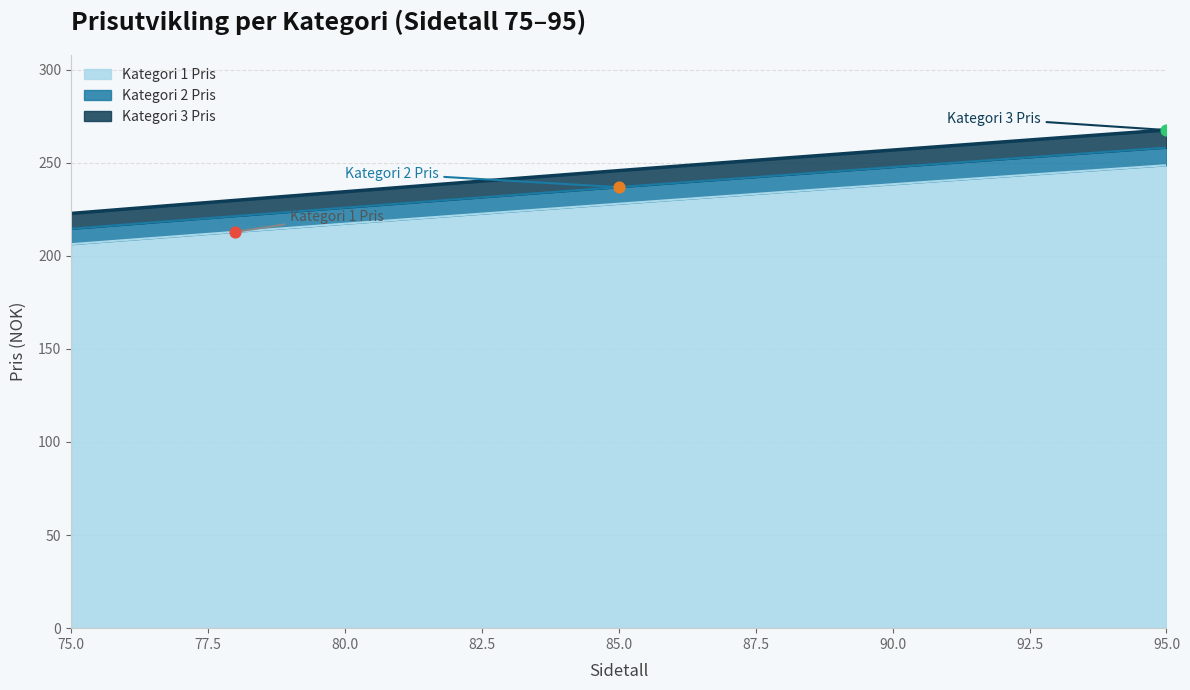

Is the value of Kategori 2 Pris at 90 greater than the value of Kategori 1 Pris at 79?

Yes